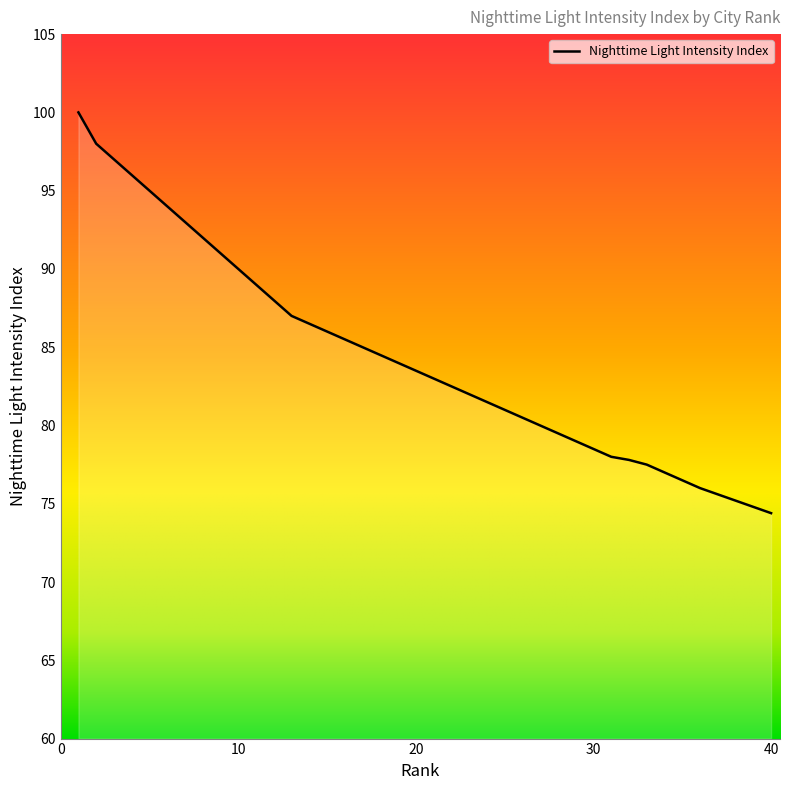

What is the difference between the maximum and minimum values?

25.6